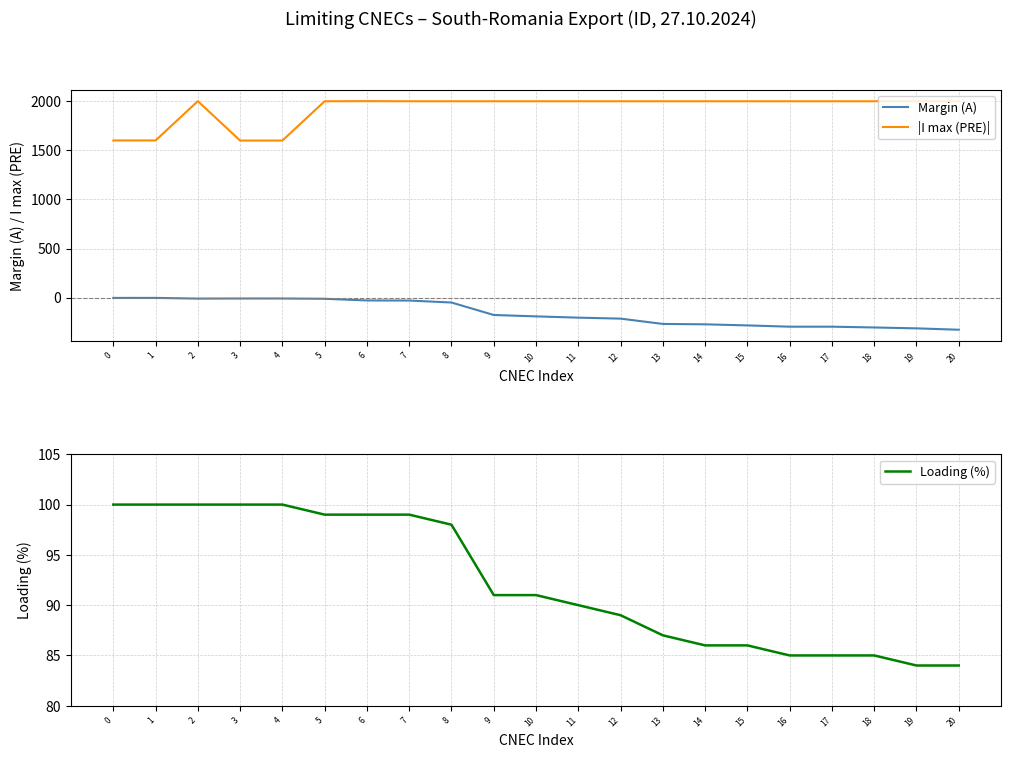

At which category does the chart reach its peak across all series?

2